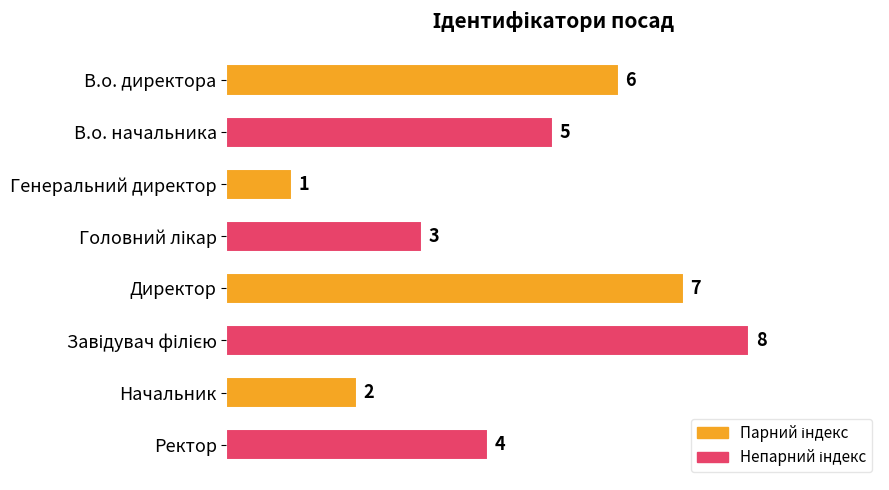

What is the ratio of the value at Начальник to the value at В.о. директора?

0.3